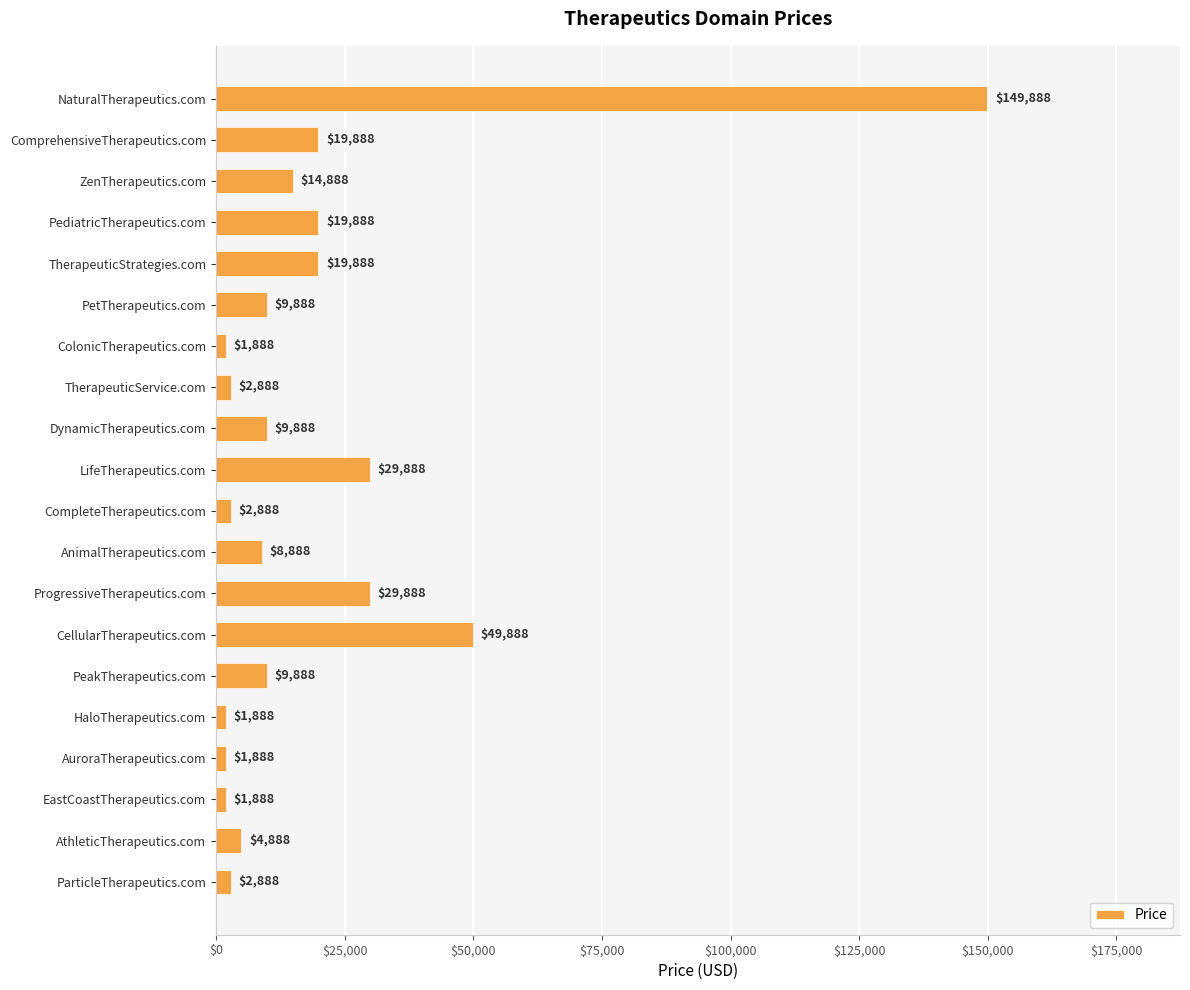

What is the label of the 11th bar from the bottom?

LifeTherapeutics.com